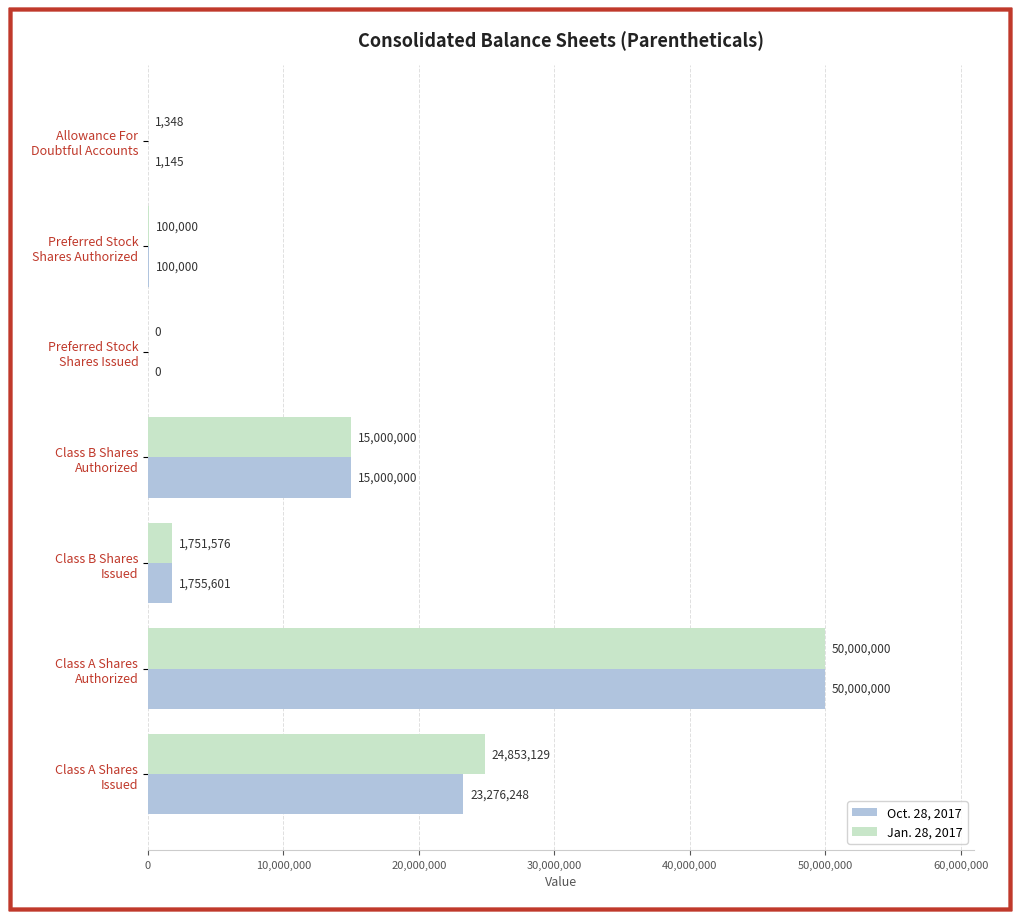

How many data points does each series have?

7